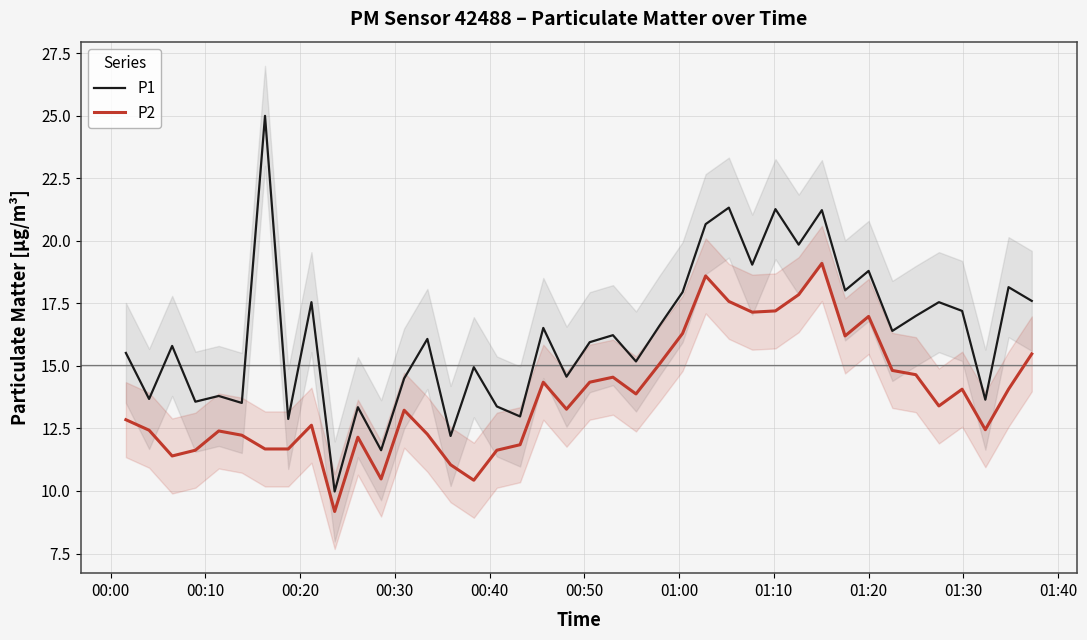

What is the highest value of the P1 series?

25.0